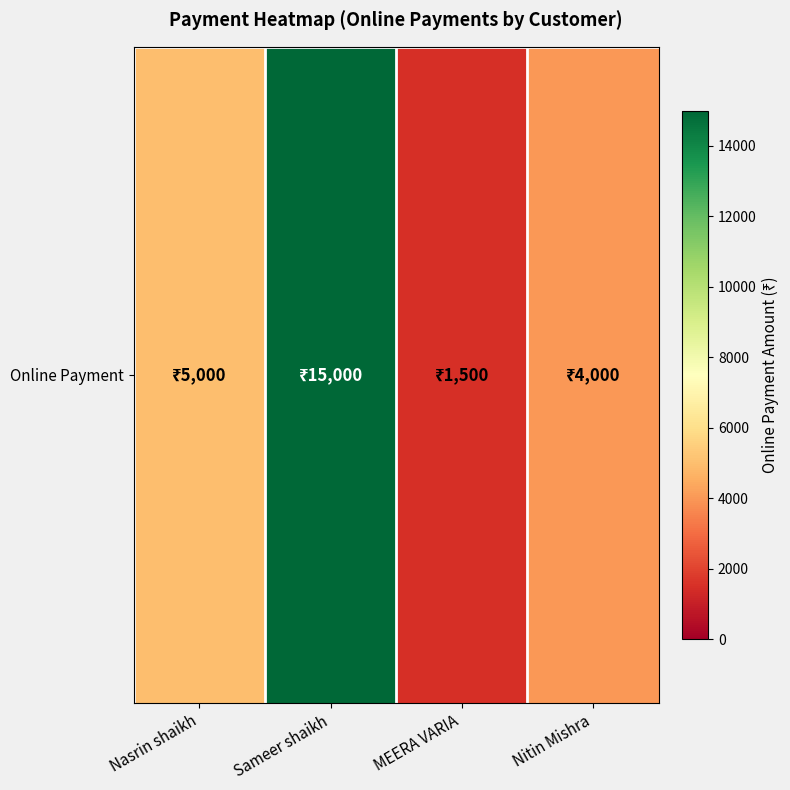

How many categories are shown in the chart?

4